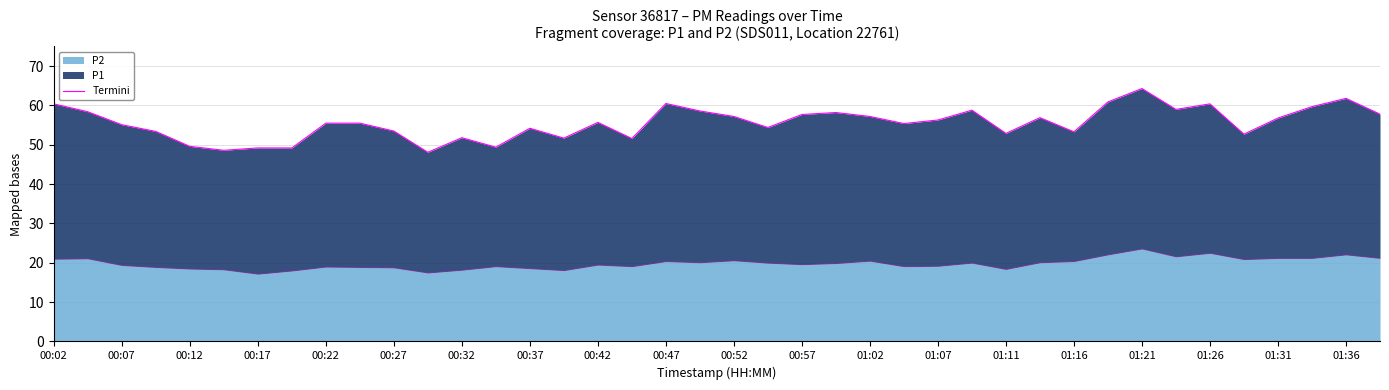

The value of P2 at 00:27 is 12.7. True or false?

False